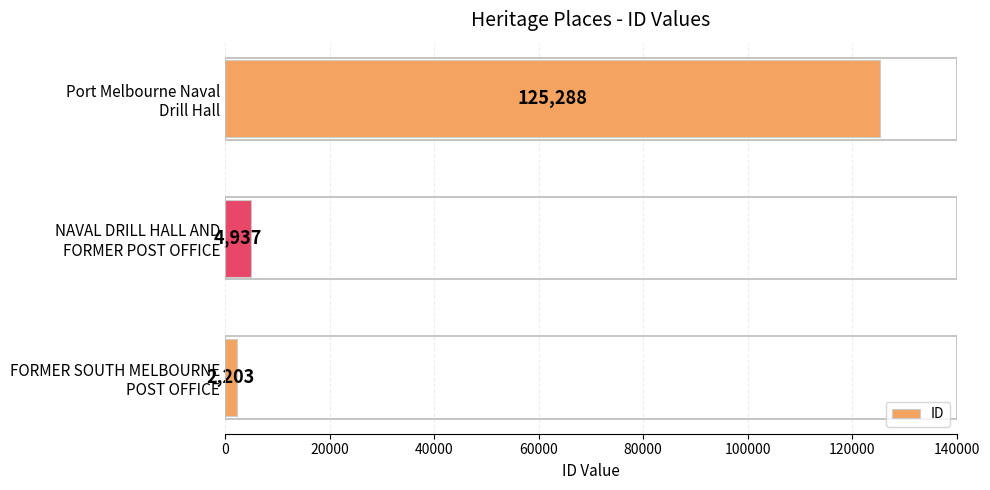

Reading bottom to top, what are all the values shown in this chart?

2203	4937	125288